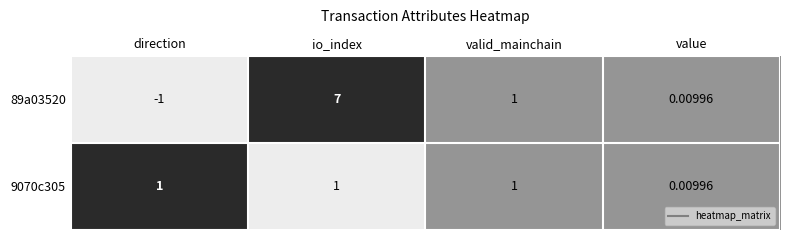

At which label is 89a03520 closest to 3?

valid_mainchain